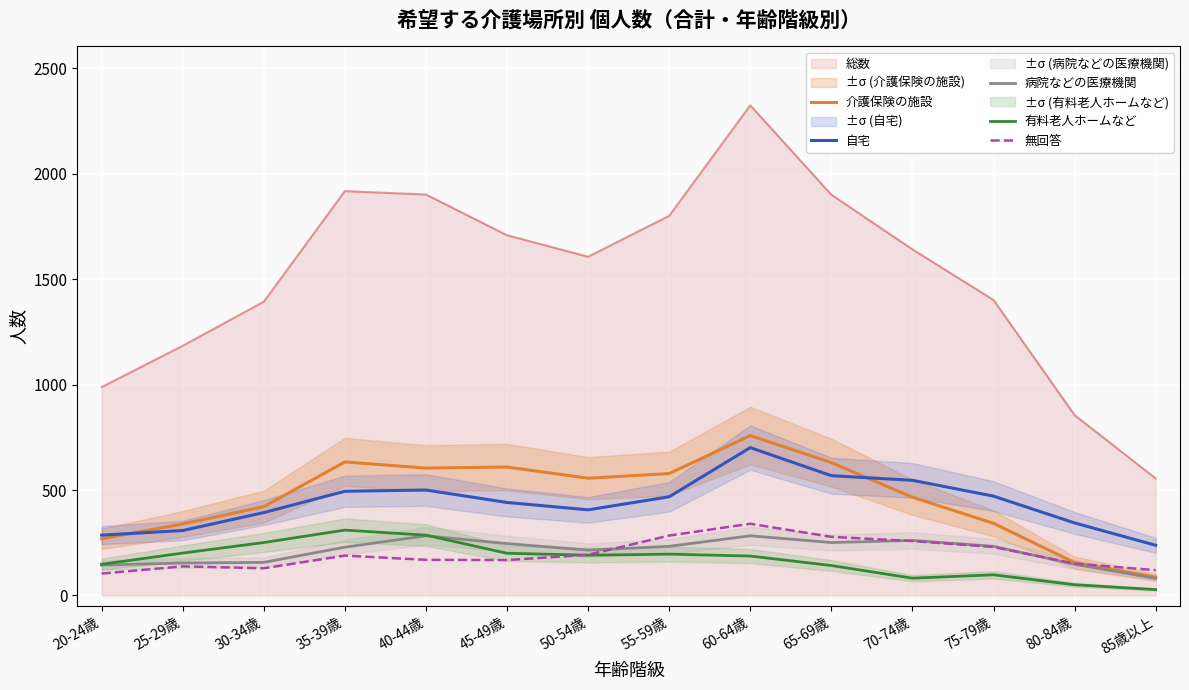

What is the total value across all series at 30-34歳?

1351